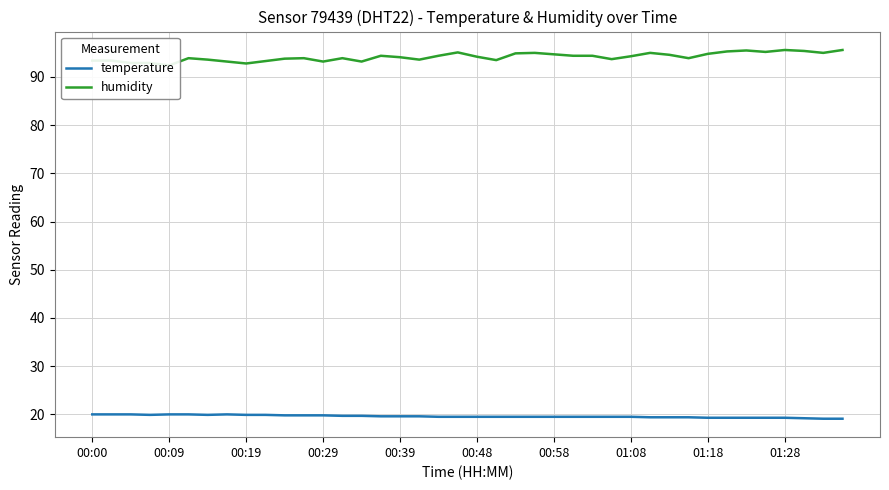

The humidity series shows 52.0 at 00:00. True or false?

False